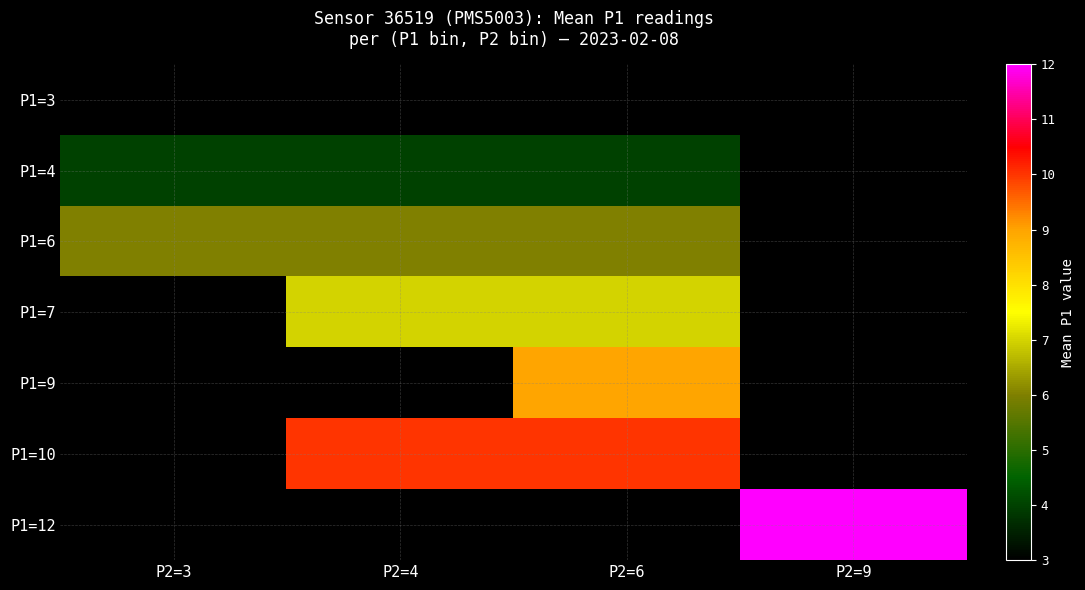

At which label is P1=3 closest to 3?

P2=3